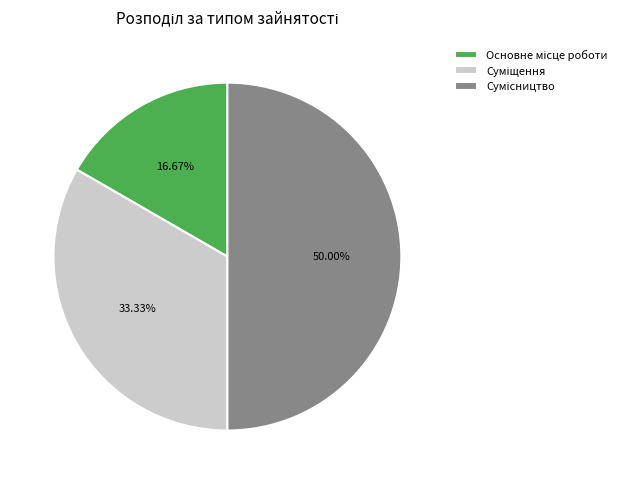

How many segments does this pie chart have?

3